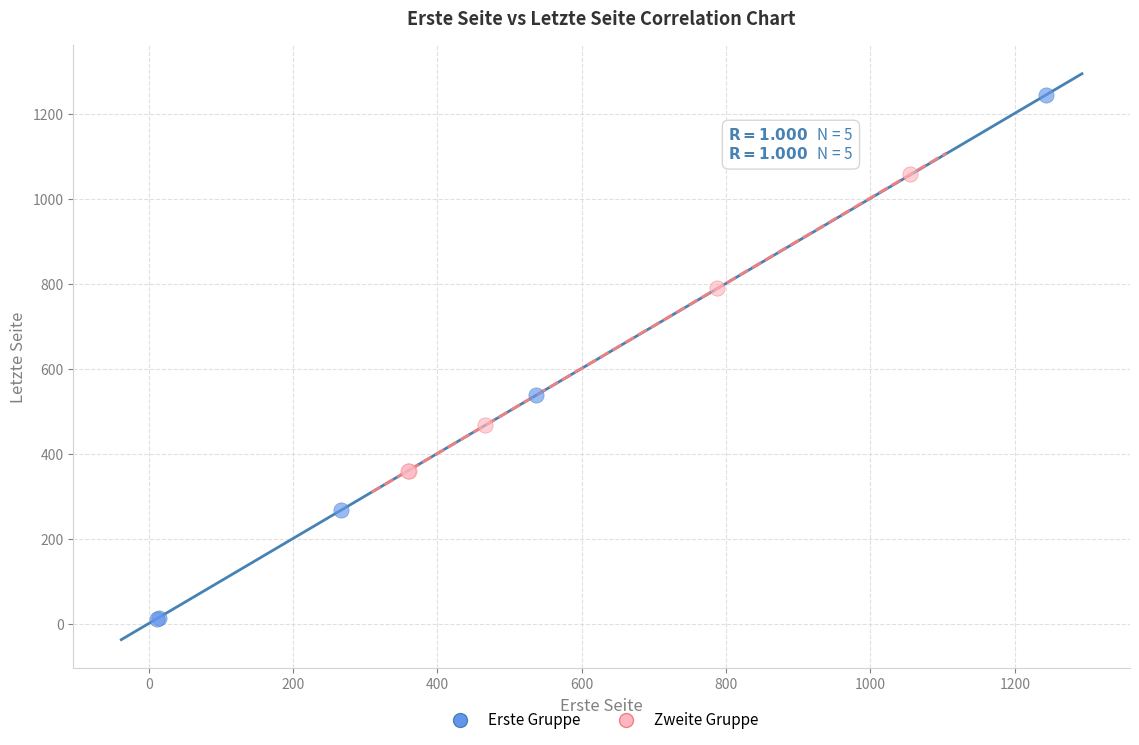

What are all the series names shown in the legend?

Erste Gruppe, Zweite Gruppe